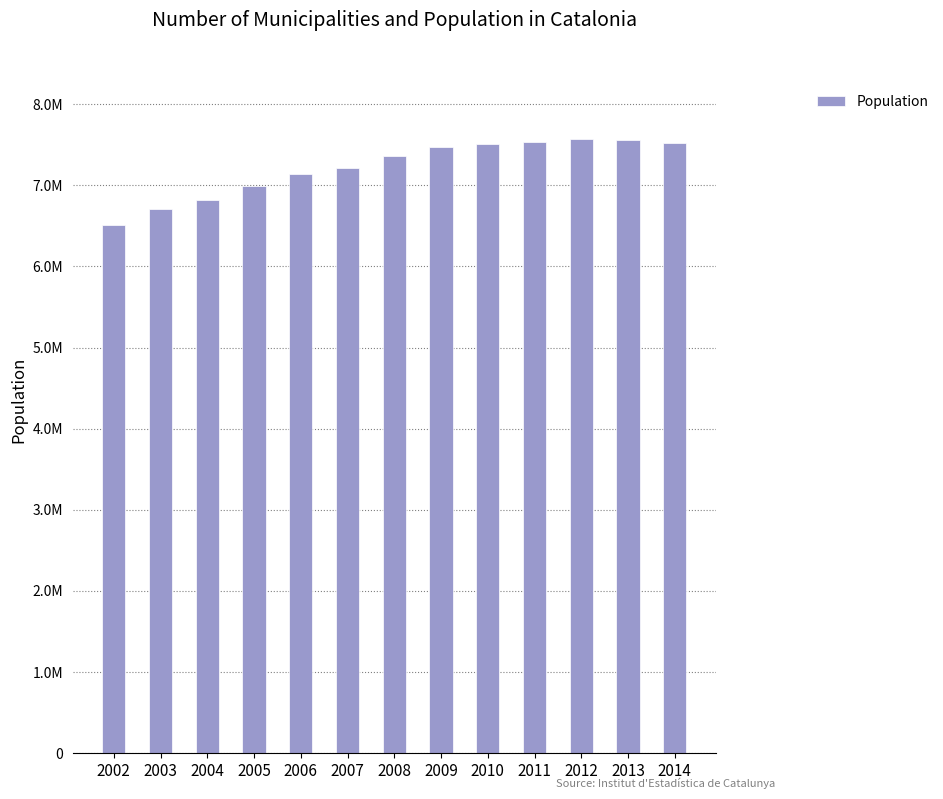

List the labels in order of value, smallest first.

2002, 2003, 2004, 2005, 2006, 2007, 2008, 2009, 2010, 2014, 2011, 2013, 2012